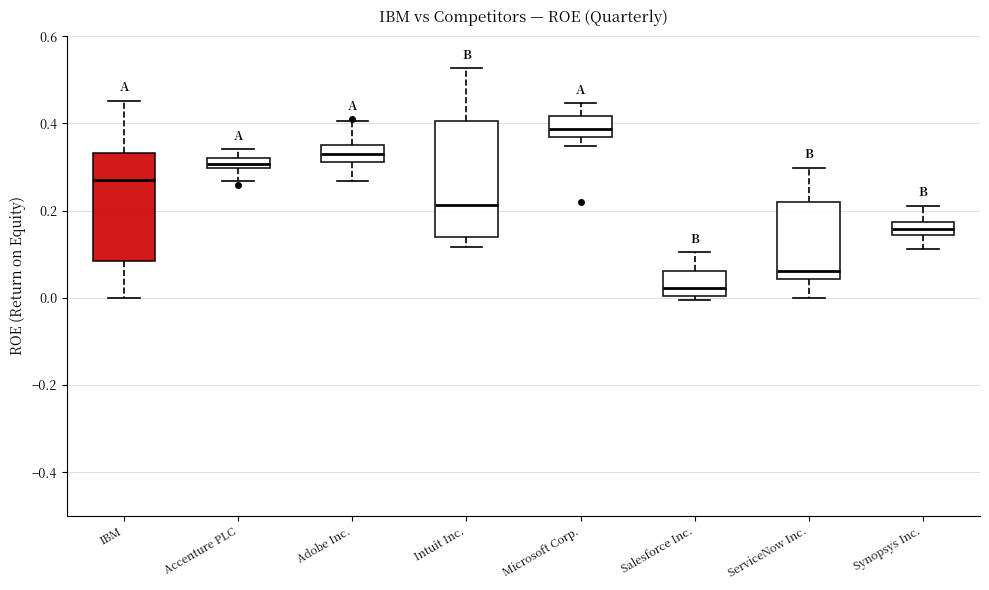

Which box's median line is the lowest?

Salesforce Inc.